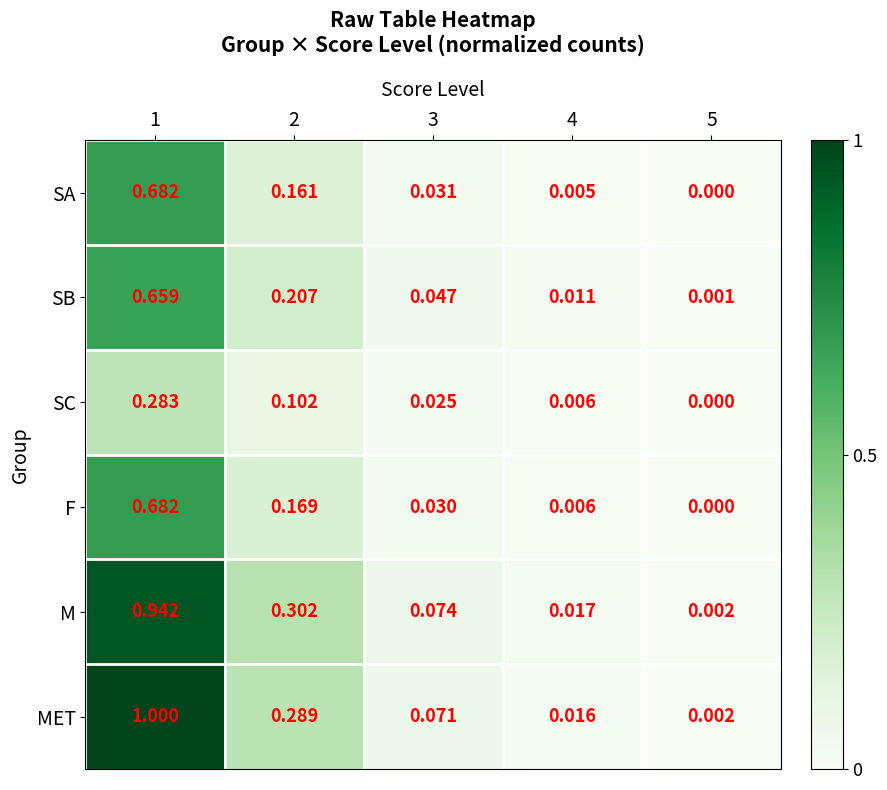

Which label corresponds to the smallest value in the chart?

5